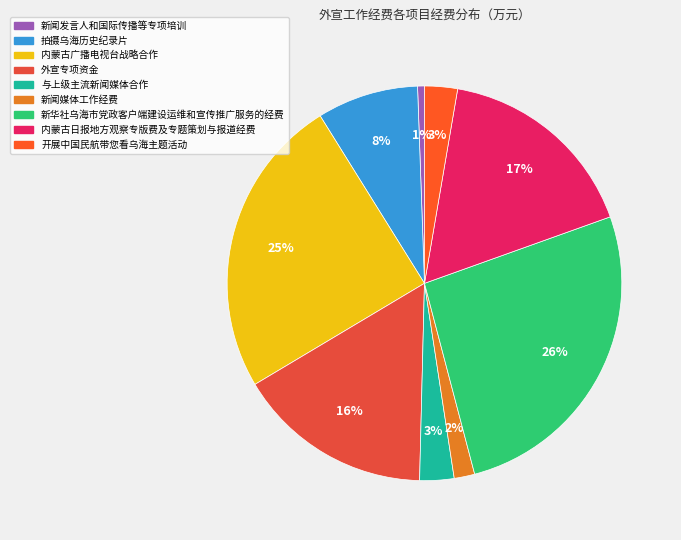

Does any single category account for the majority?

No